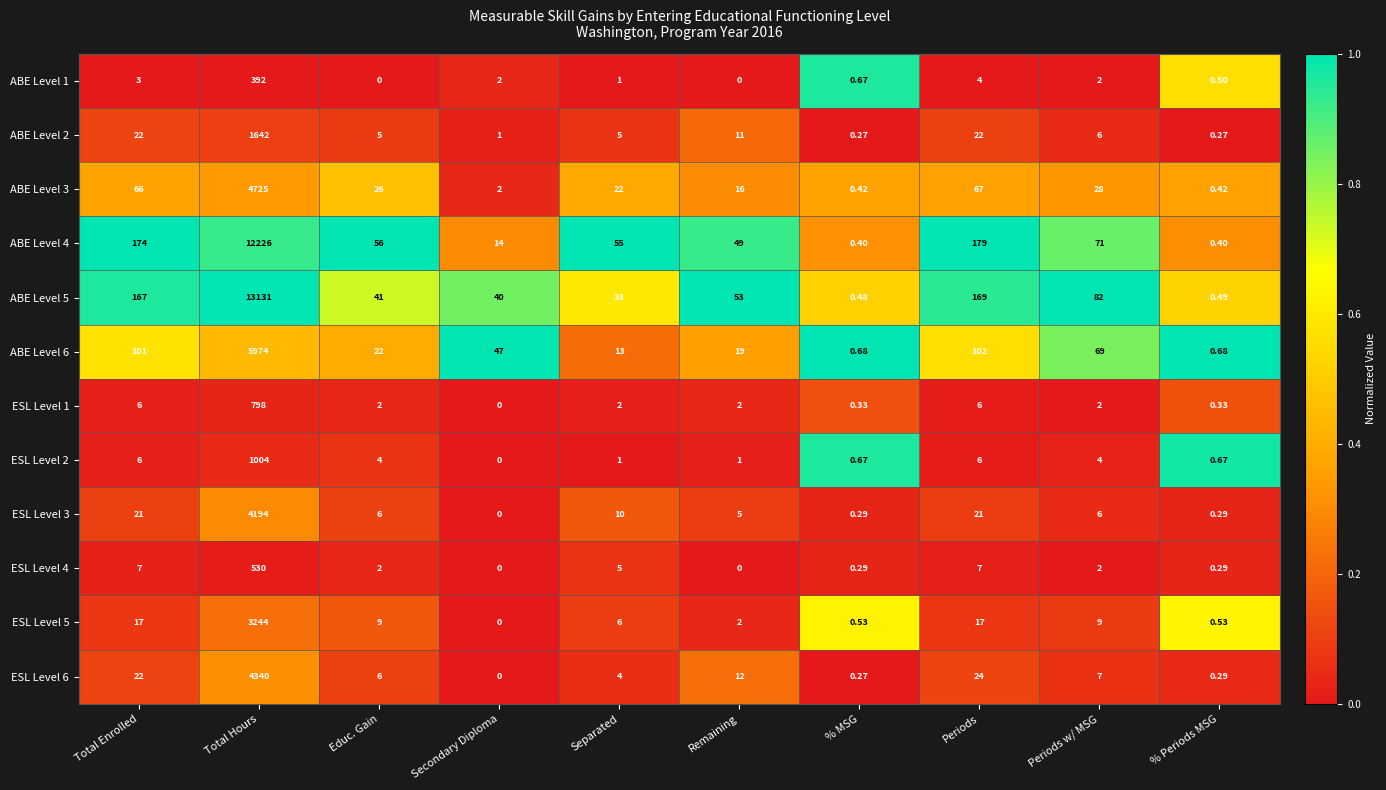

Which series has the largest range (max minus min)?

ABE Level 5